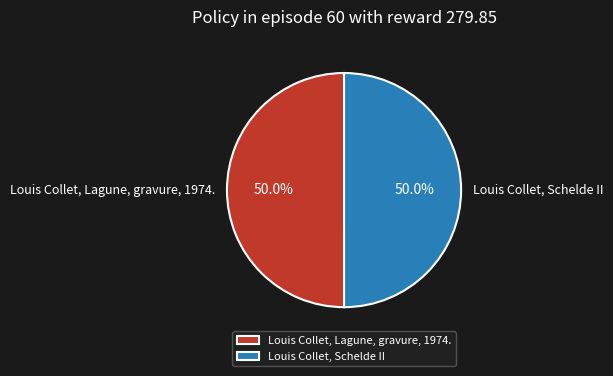

What percentage is NOT represented by Louis Collet, Lagune, gravure, 1974.?

50.0%